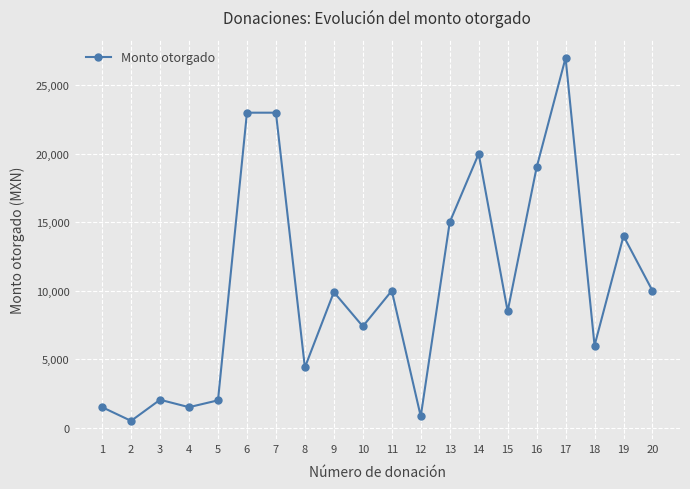

Does the chart have visible grid lines?

Yes